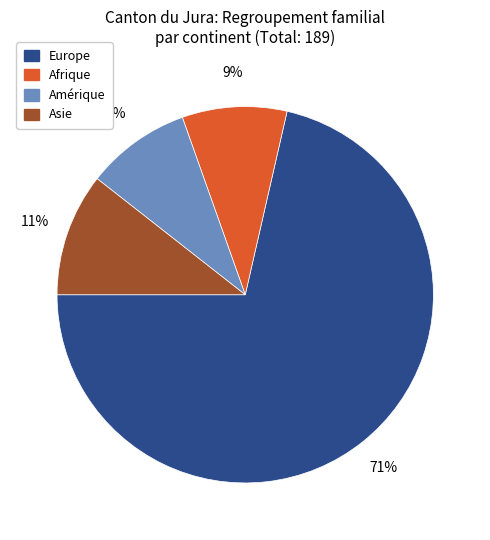

To the nearest percent, what is the average slice percentage?

25%